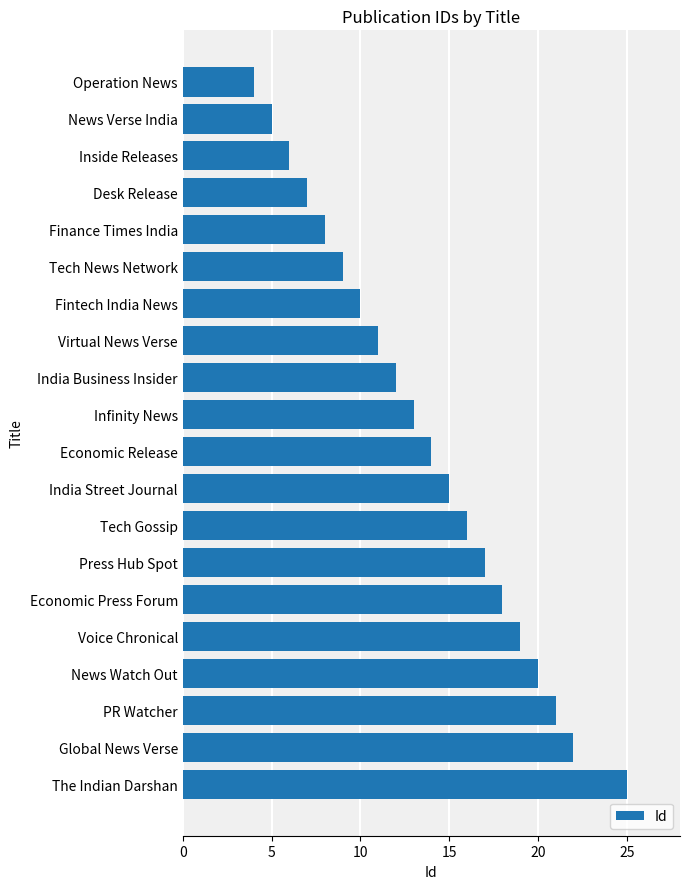

How many categories are shown in the chart?

20